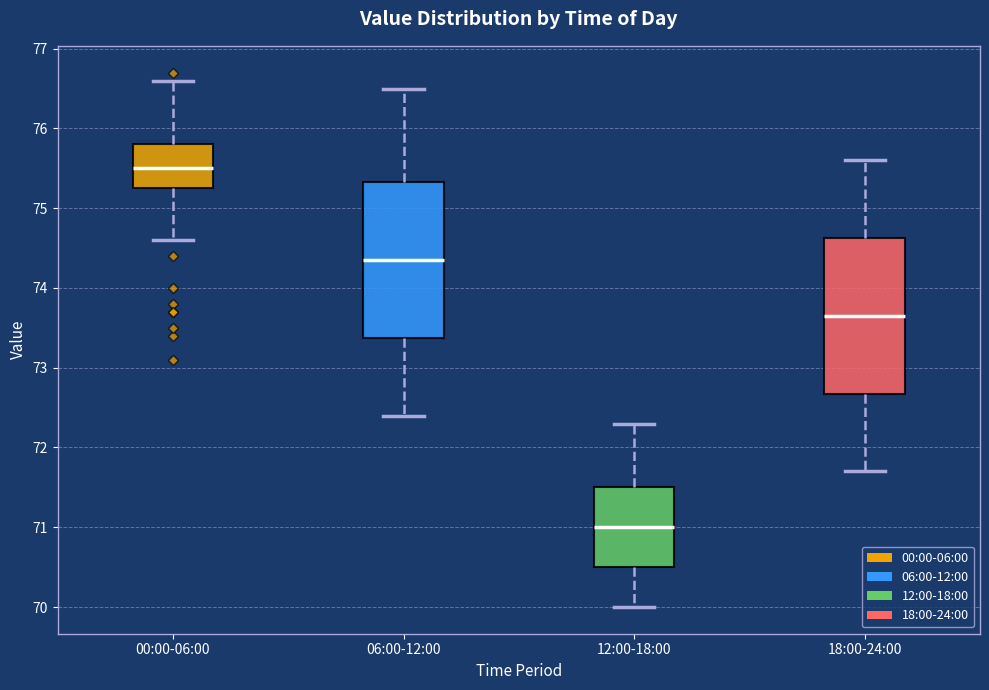

Reading left to right, read every box against the y-axis: the position of its median line, the range the box covers, and the ends of its whiskers. The values are not printed on the chart, so give them approximately, as read against the axis.

00:00-06:00: median 75.5, box 75.3 to 75.8, whiskers 74.6 to 76.6
06:00-12:00: median 74.4, box 73.4 to 75.3, whiskers 72.4 to 76.5
12:00-18:00: median 71.0, box 70.5 to 71.5, whiskers 70.0 to 72.3
18:00-24:00: median 73.7, box 72.7 to 74.6, whiskers 71.7 to 75.6